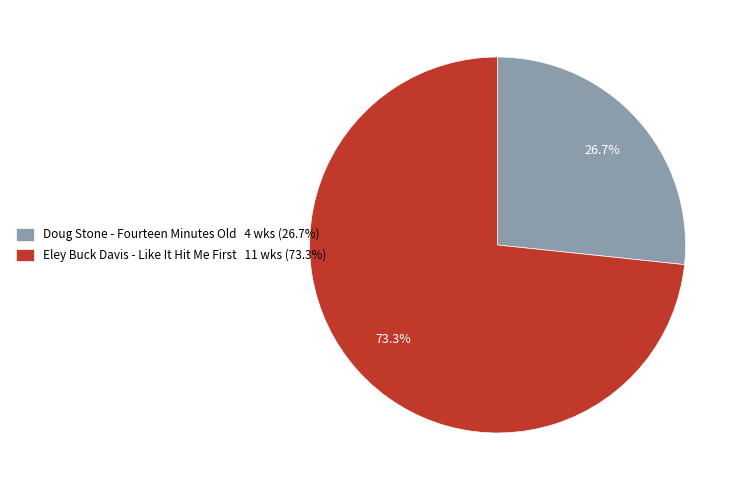

Which slice is the largest?

Eley Buck Davis - Like It Hit Me First